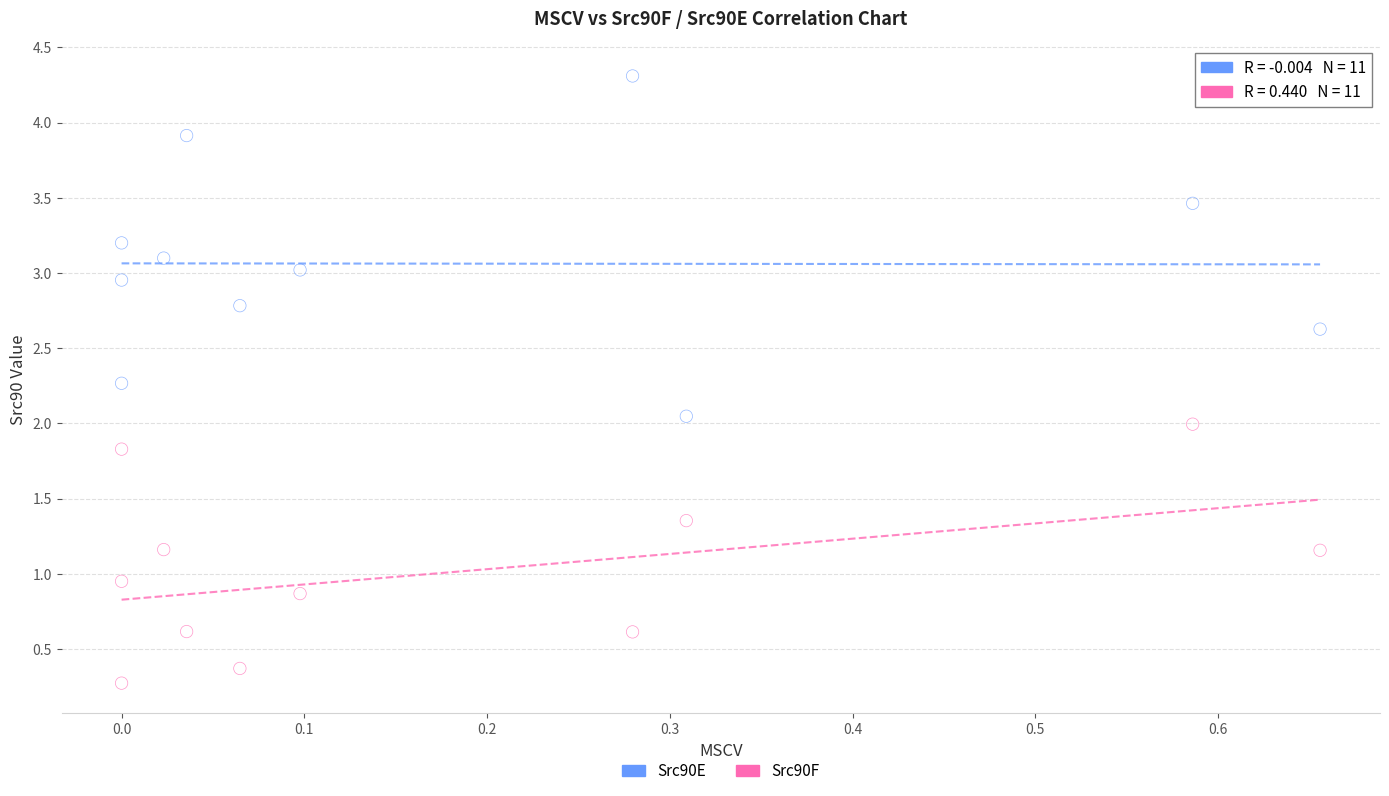

Which series has the widest spread of Y values?

Src90E